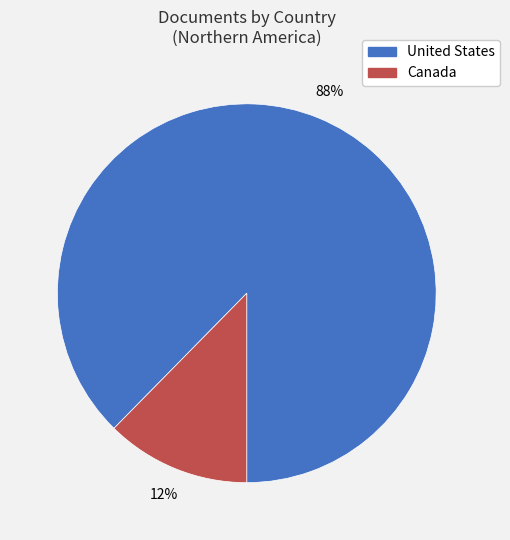

To the nearest percent, what portion does United States represent?

88%